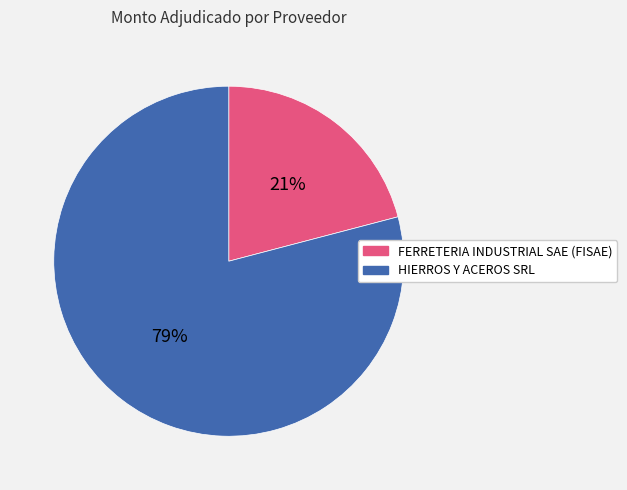

Do HIERROS Y ACEROS SRL and FERRETERIA INDUSTRIAL SAE (FISAE) together represent more than half of the pie?

Yes